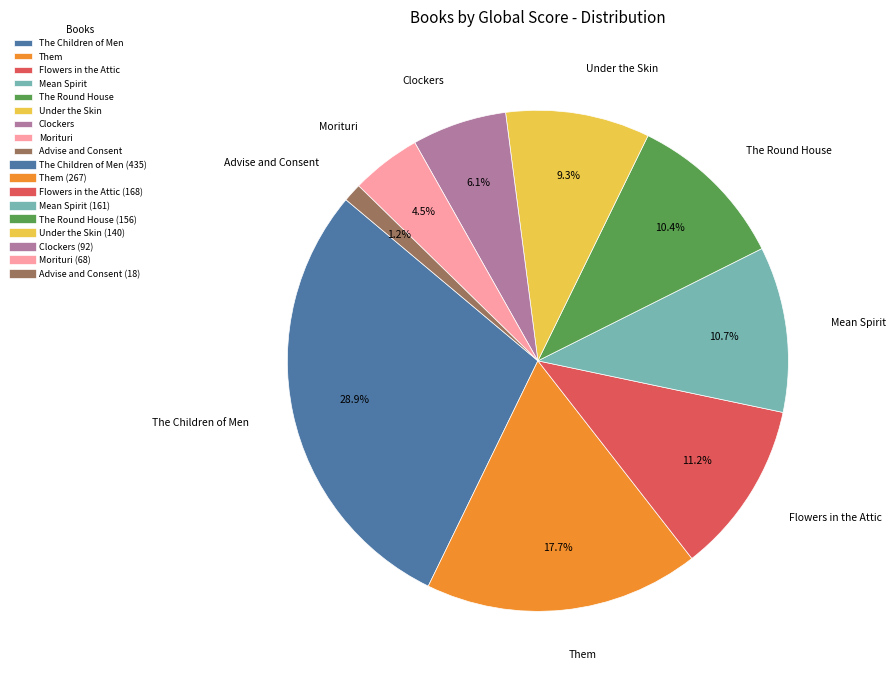

Is there a majority slice in this chart?

No